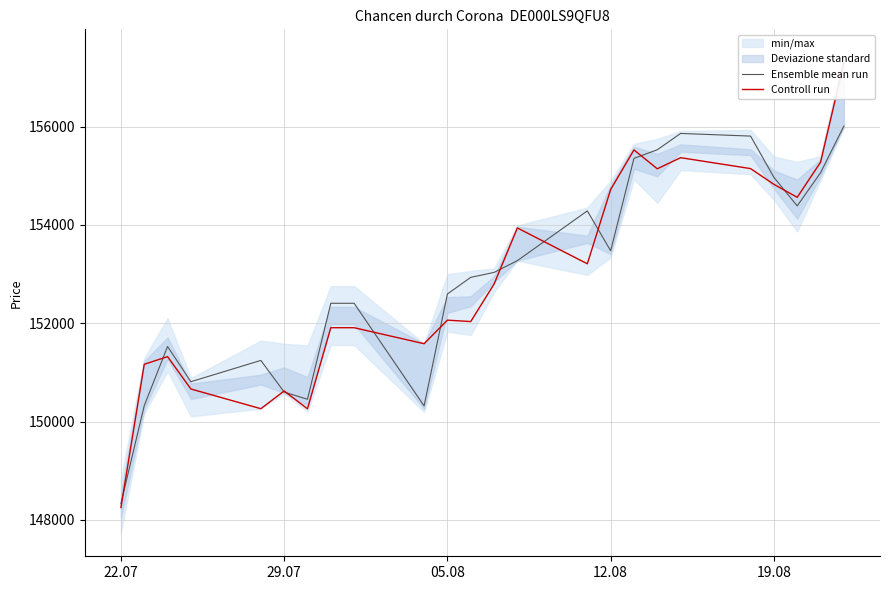

What is the lowest value of the Ensemble mean run series?

148334